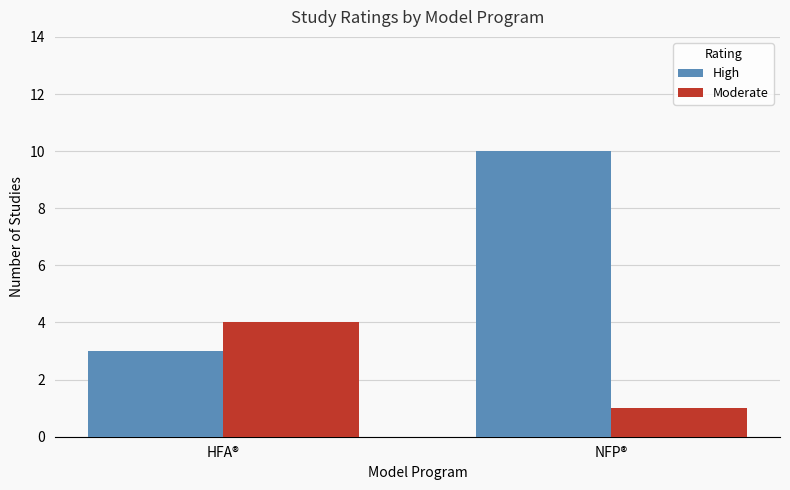

How many series are shown in this chart?

2